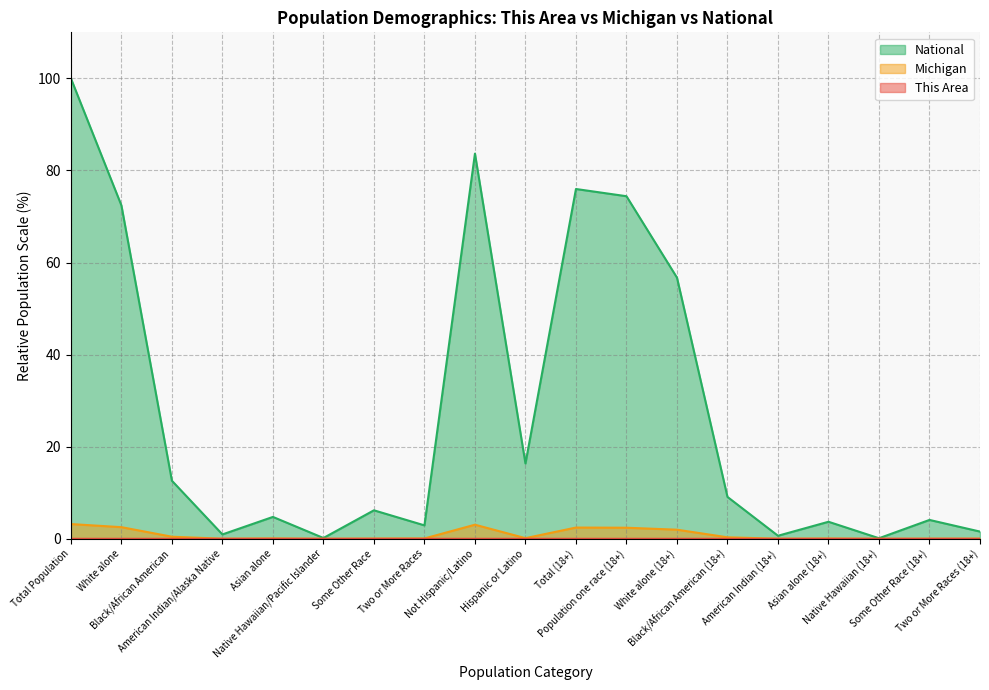

Rank the series at Two or More Races (18+) from lowest to highest value.

This Area, Michigan, National